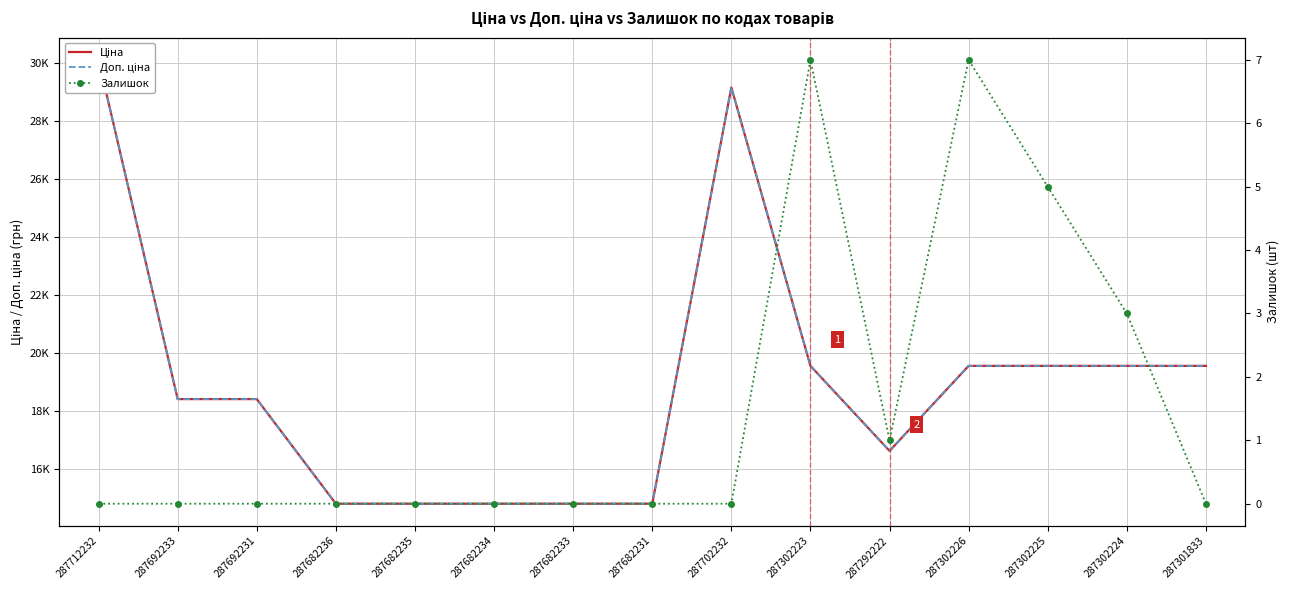

How many distinct data groups are displayed?

3